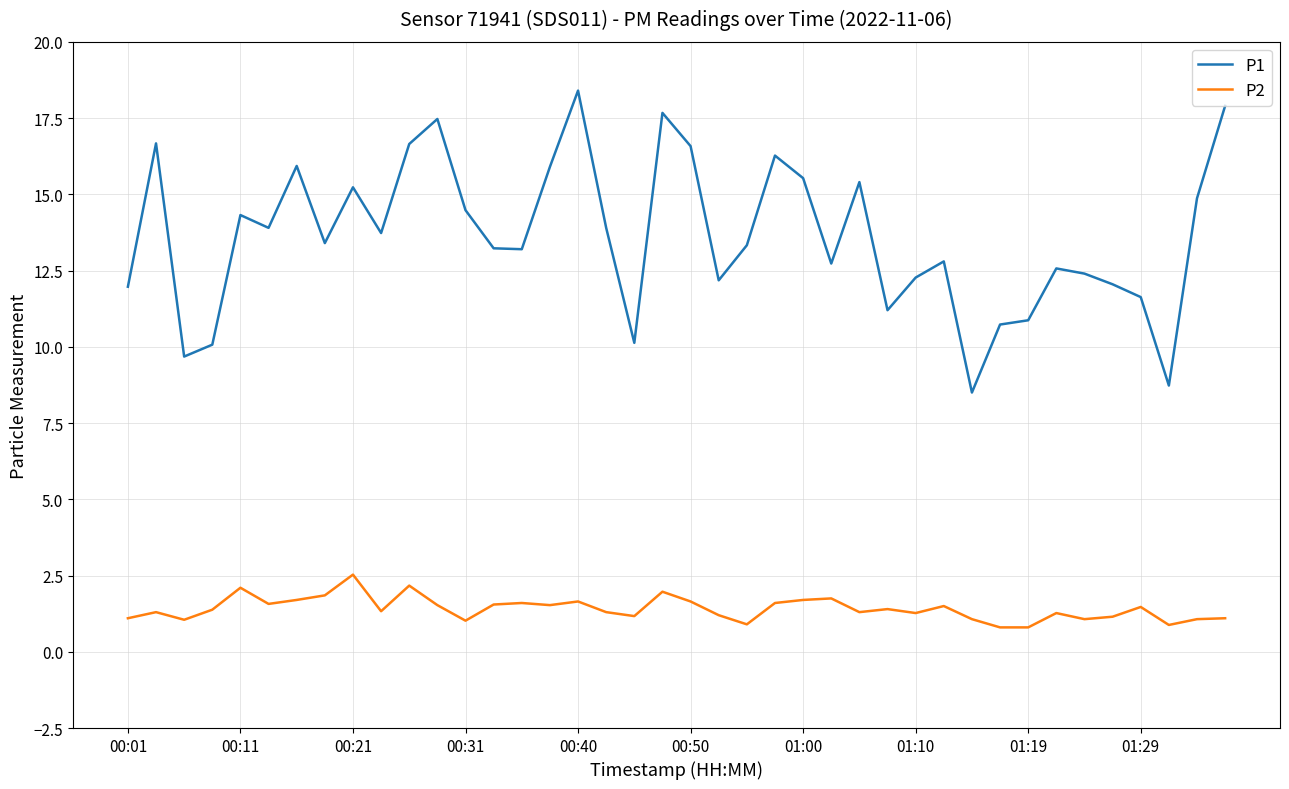

Which series has the largest total across all categories?

P1